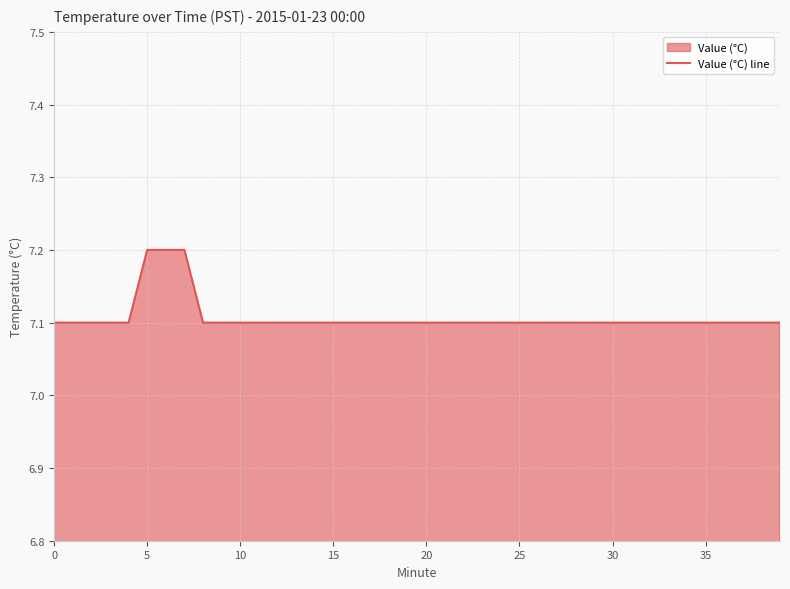

What is the ratio of the value at 25 to the value at 35?

1.0